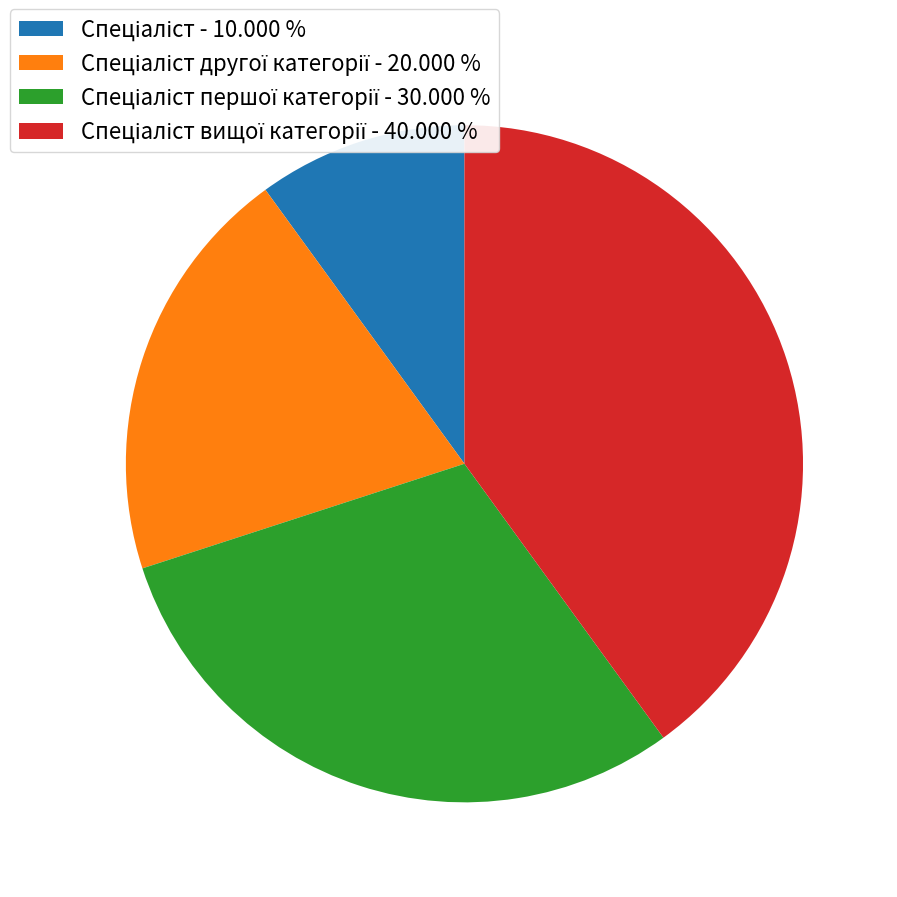

Is there any slice that represents more than half of the pie?

No